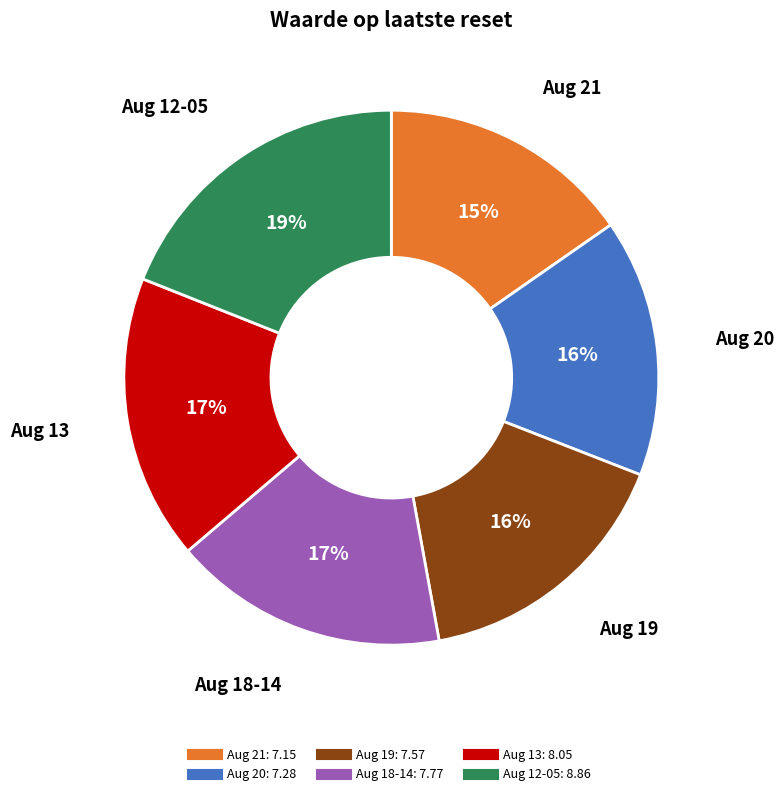

To the nearest percent, what is the average slice percentage?

17%